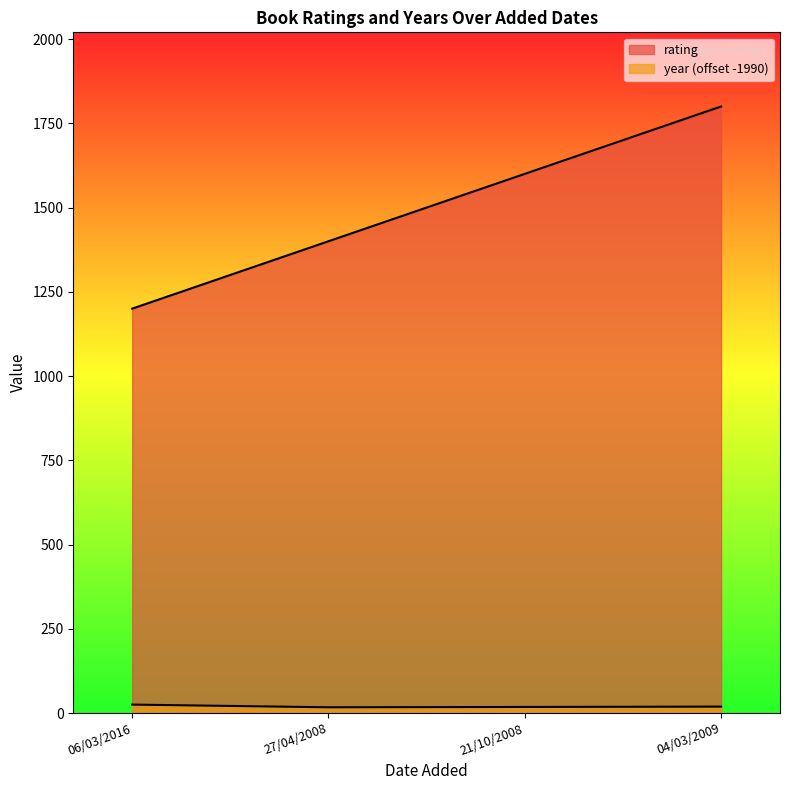

At which label does year reach its minimum?

27/04/2008